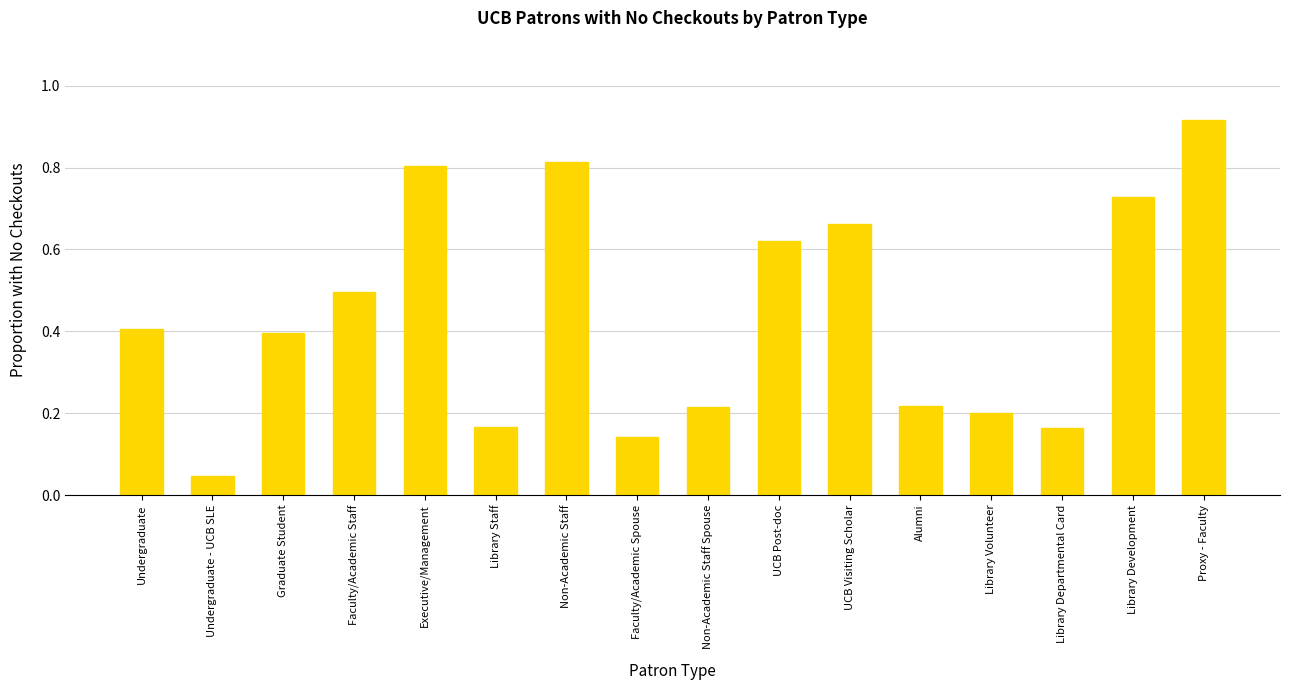

How many bars are there in total?

16